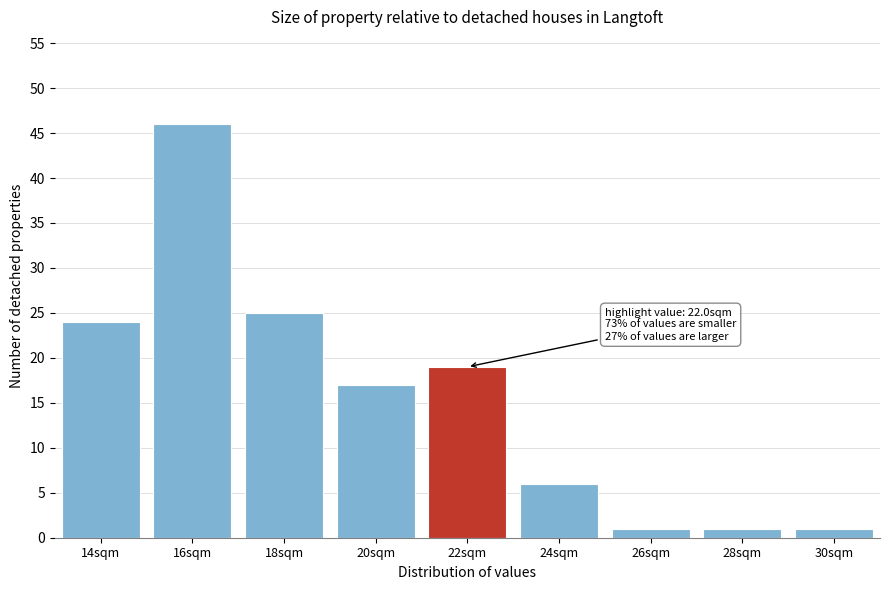

Reading left to right, transcribe all the data shown in this chart.

24	46	25	17	19	6	1	1	1